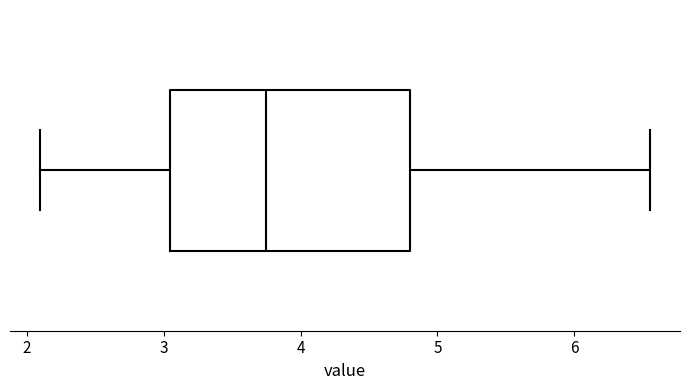

Read this box plot against the x-axis: the position of the median line, the range covered by the box, and the ends of both whiskers. The values are not printed on the chart, so give them approximately, as read against the axis.

median 3.8, box 3.1 to 4.8, whiskers 2.1 to 6.6